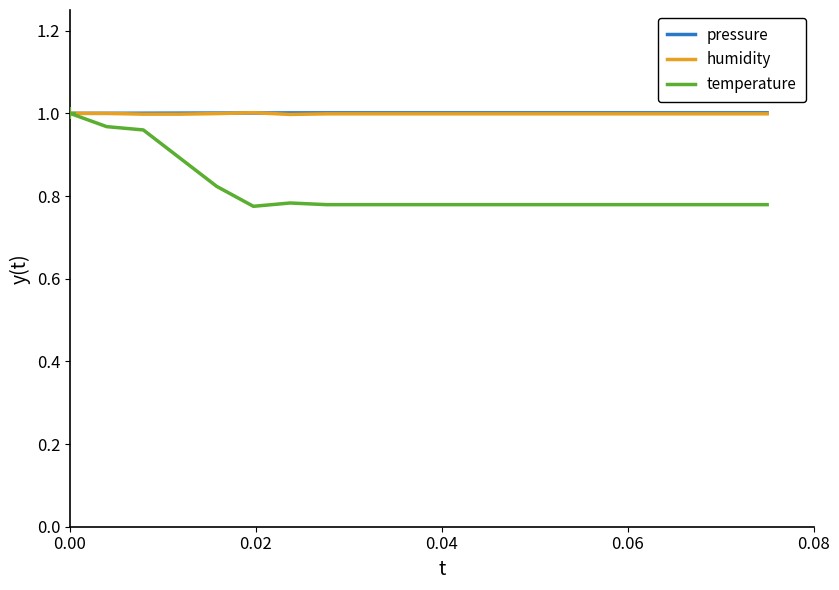

Which series has the largest total across all categories?

pressure